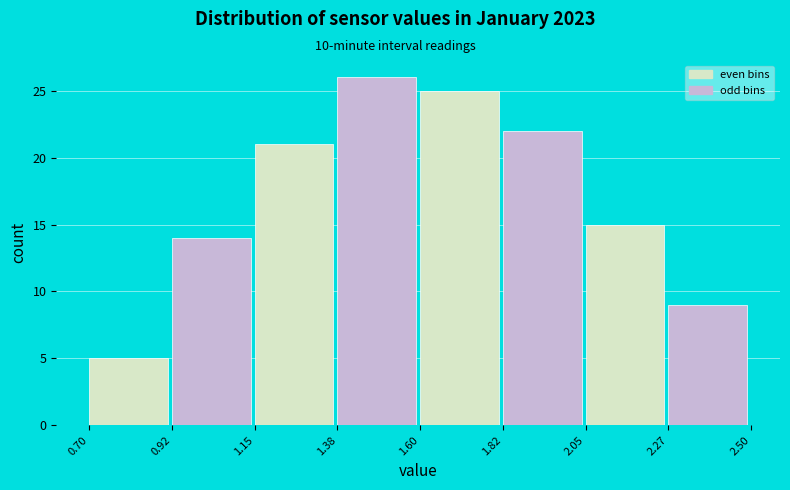

Reading left to right, list every bar in this chart as the range it spans on the x-axis followed by its height. The values are not printed on the chart, so give them approximately, as read against the axis.

0.70 to 0.92: 5
0.92 to 1.15: 14
1.15 to 1.38: 21
1.38 to 1.60: 26
1.60 to 1.82: 25
1.82 to 2.05: 22
2.05 to 2.27: 15
2.27 to 2.50: 9